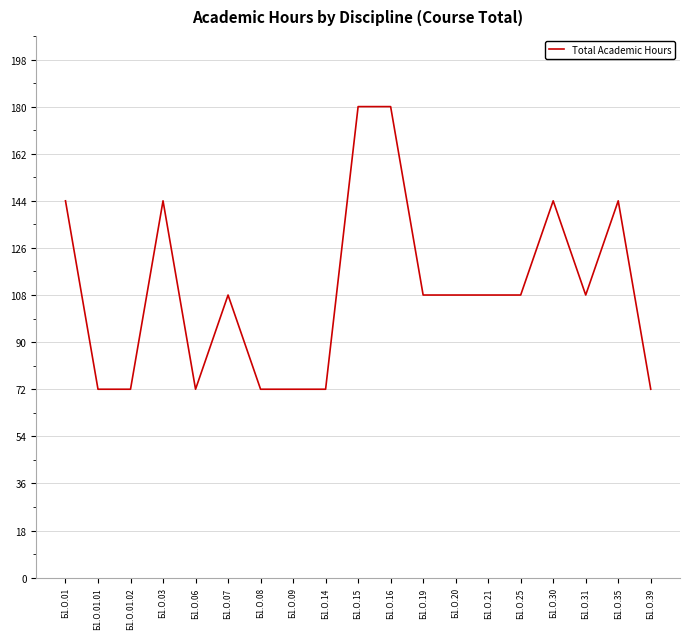

What is the average value?

110